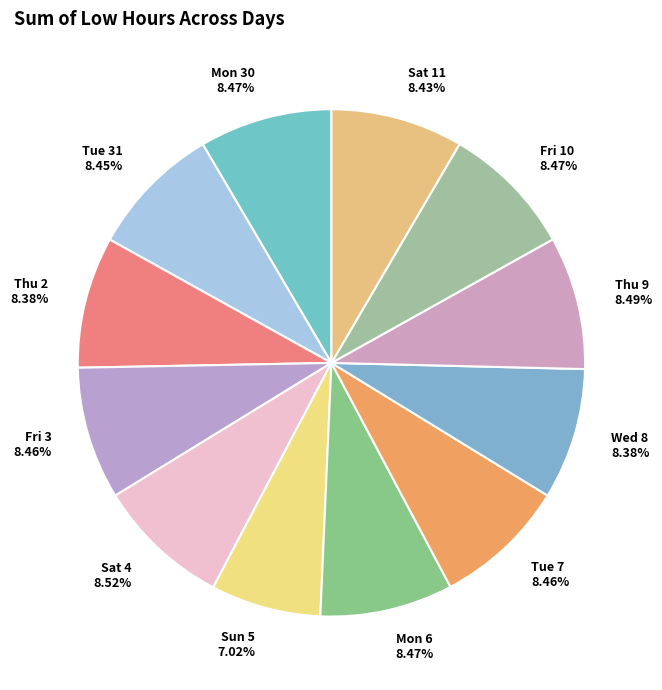

Which slice is the largest?

Sat 4